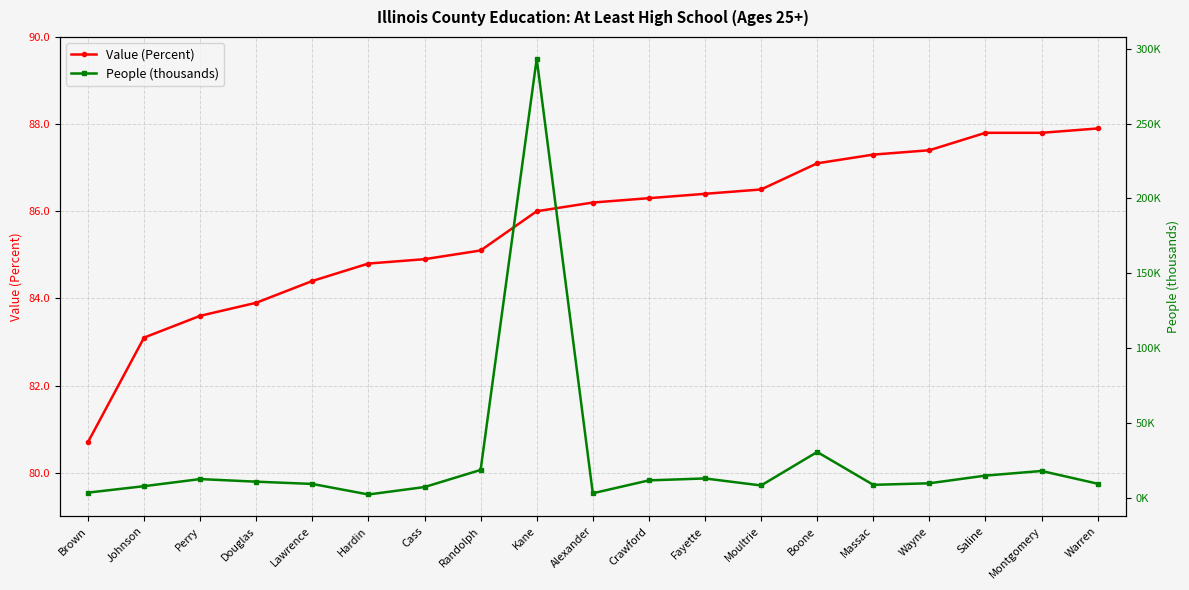

True or false: People (thousands) and Value (Percent) cross at least once.

True